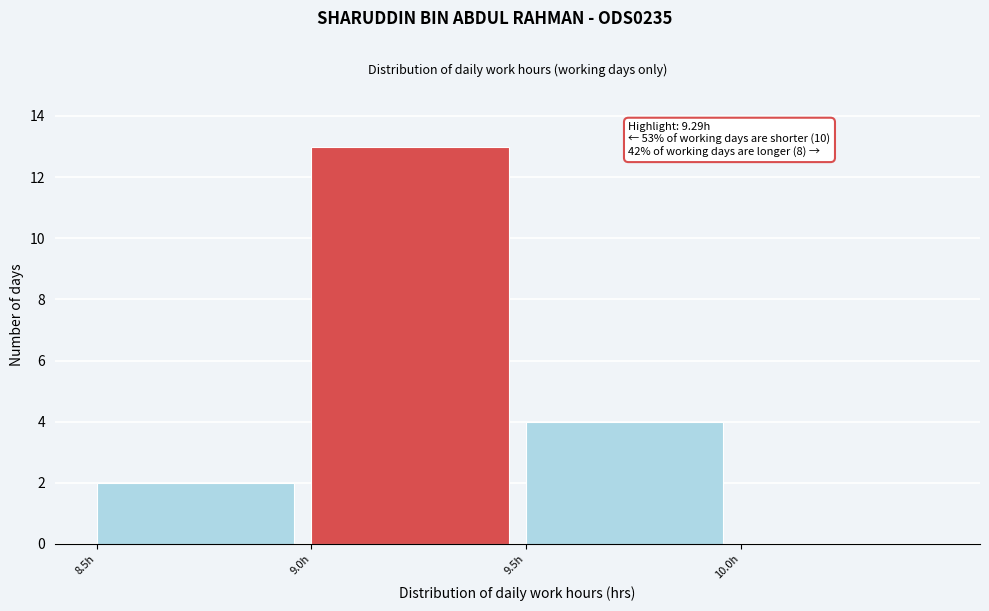

Which range on the x-axis has the tallest bar?

9.0 to 9.5